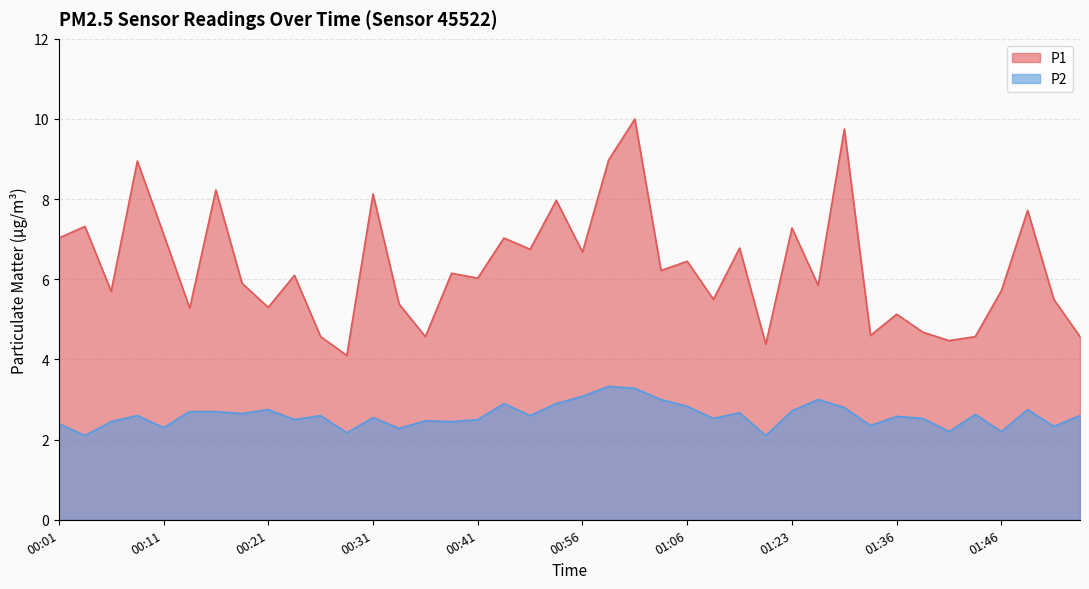

The P2 series shows 1.6 at 00:01. True or false?

False